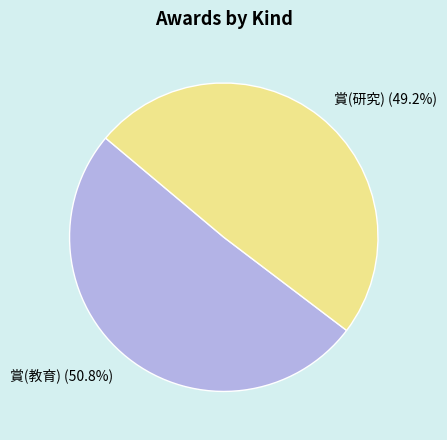

What percentage is the 賞(教育) slice, to the nearest percent?

51%